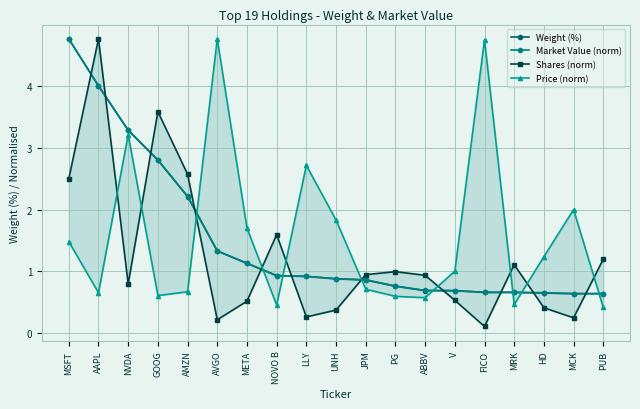

The value of Weight (%) at ABBV is 0.4. True or false?

False